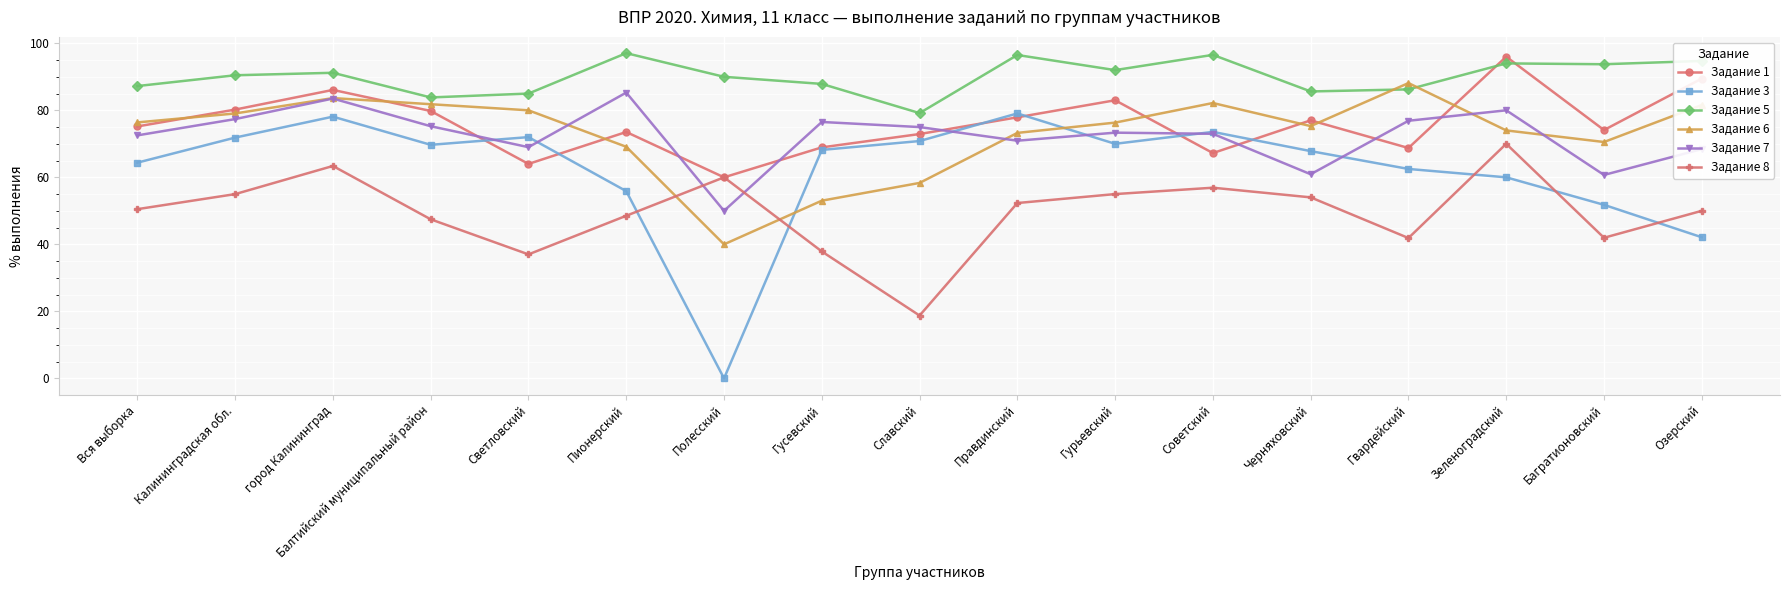

Count the number of categories in the chart.

17